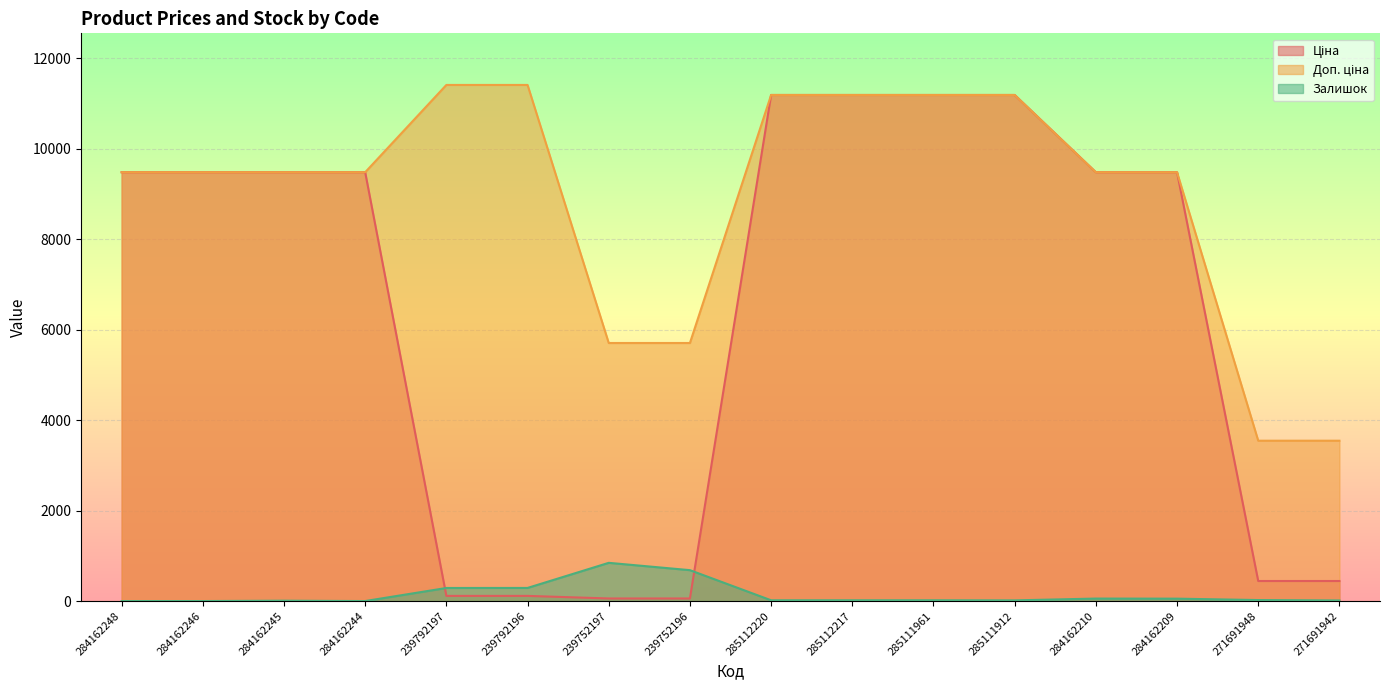

At which category does the chart reach its peak across all series?

239792197